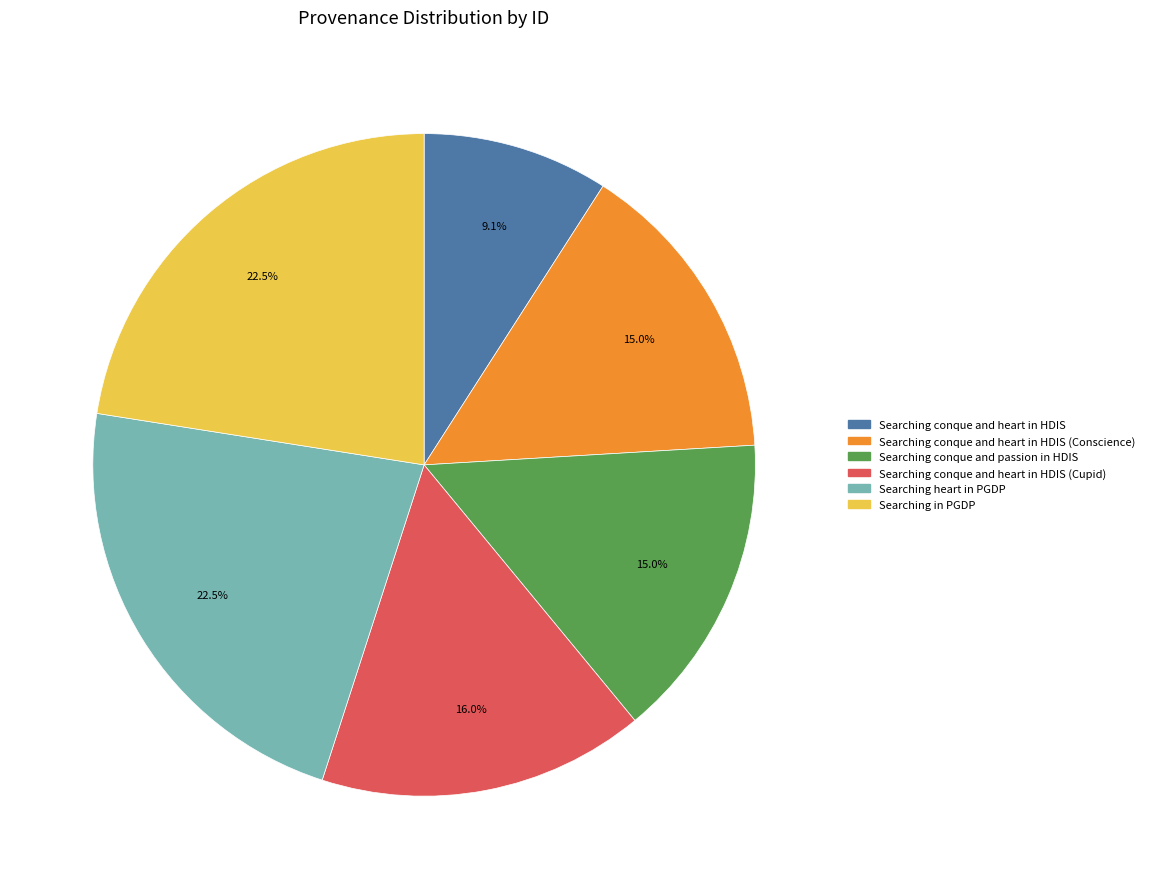

Which slice is the smallest?

Searching conque and heart in HDIS